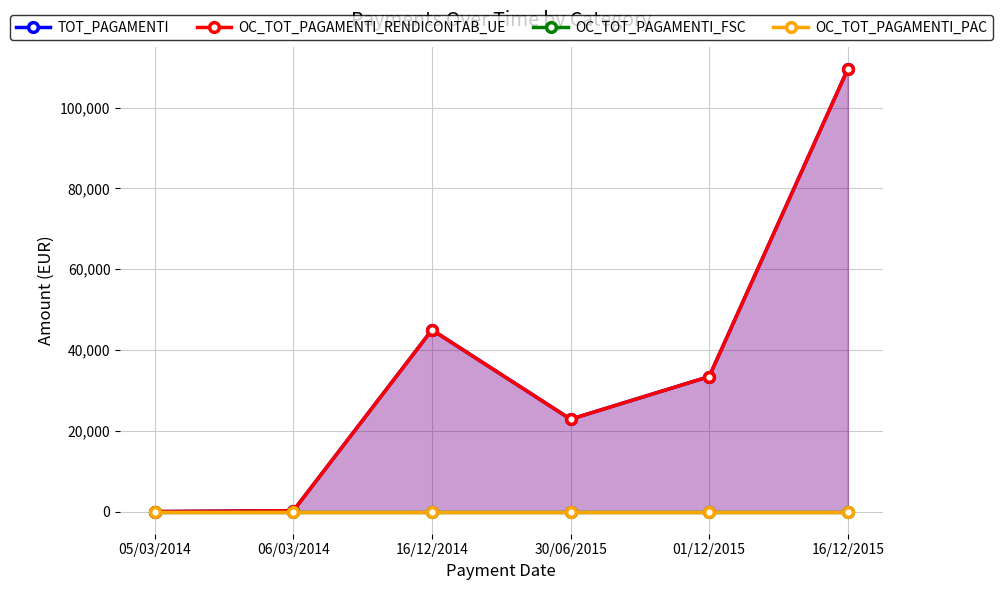

Which label corresponds to the smallest value in the chart?

05/03/2014